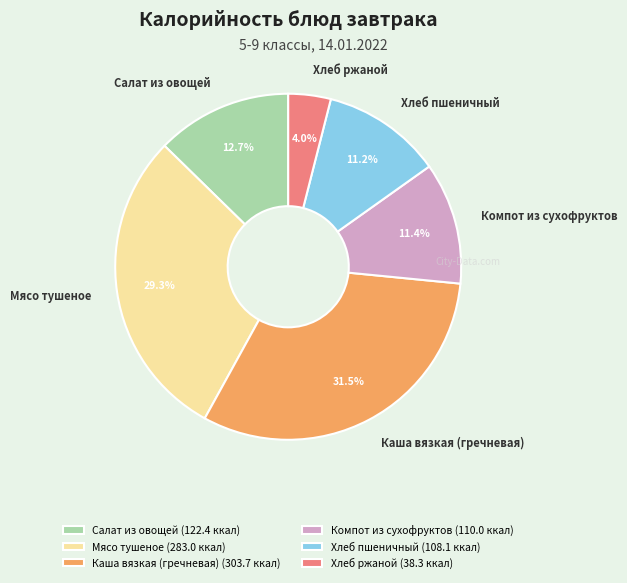

Approximately how many times larger is the value at Салат из овощей compared to Мясо тушеное?

0.4